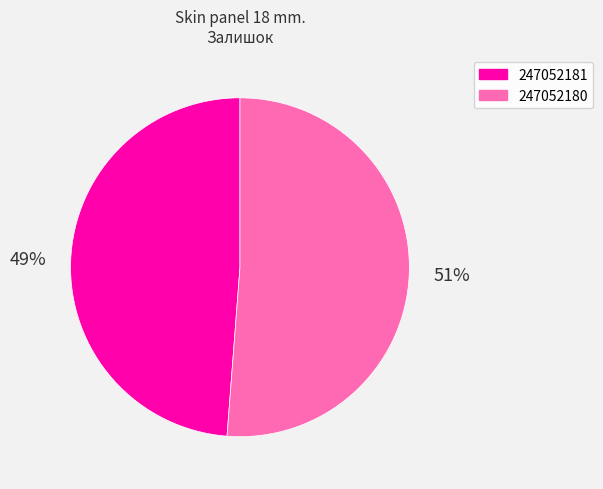

To the nearest percent, what is the difference between the 247052181 and 247052180 slice percentages?

2%